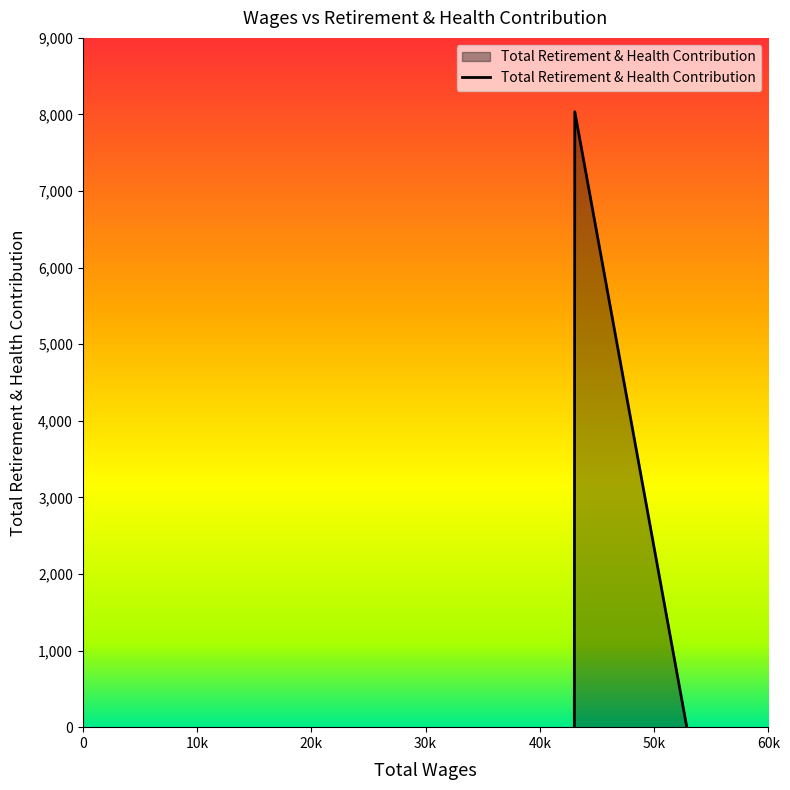

How many values are between 0 and 8036?

3